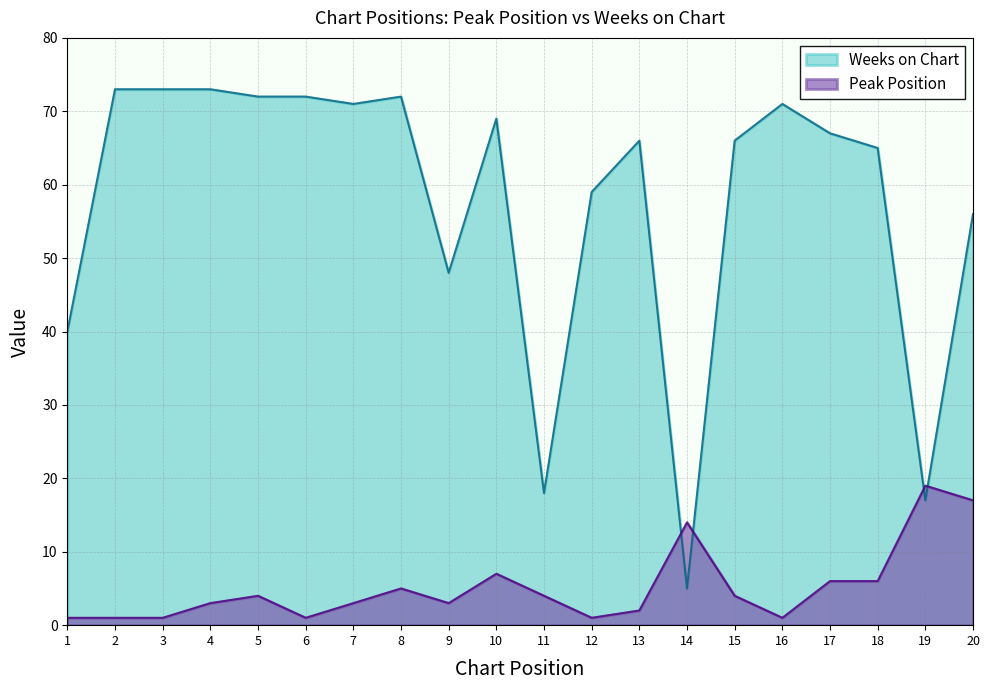

How many lines are shown in the chart?

2